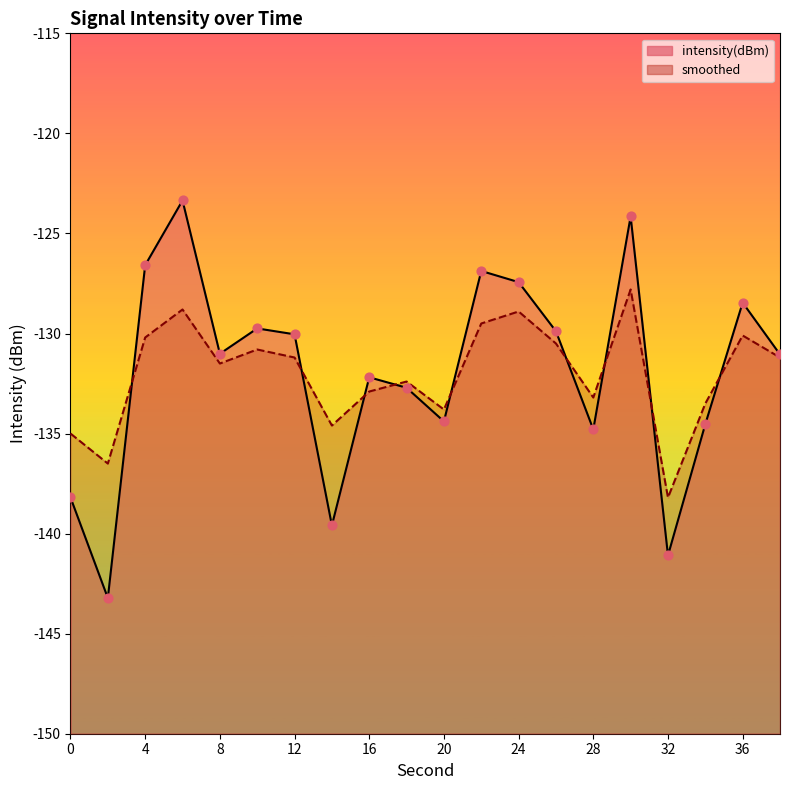

What is the total value across all series at 12?

-261.2